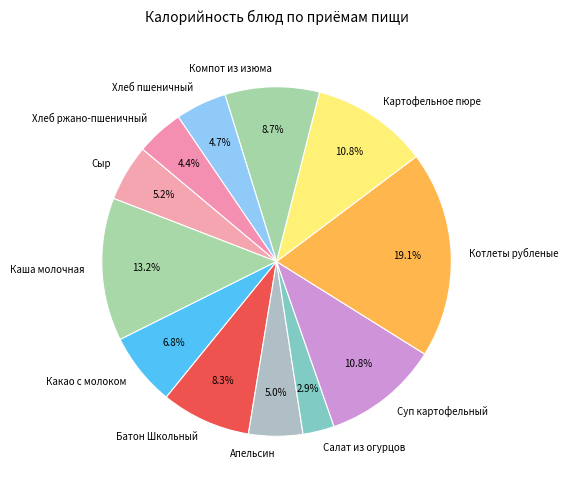

To the nearest percent, what percentage of the pie is Котлеты рубленые?

19%